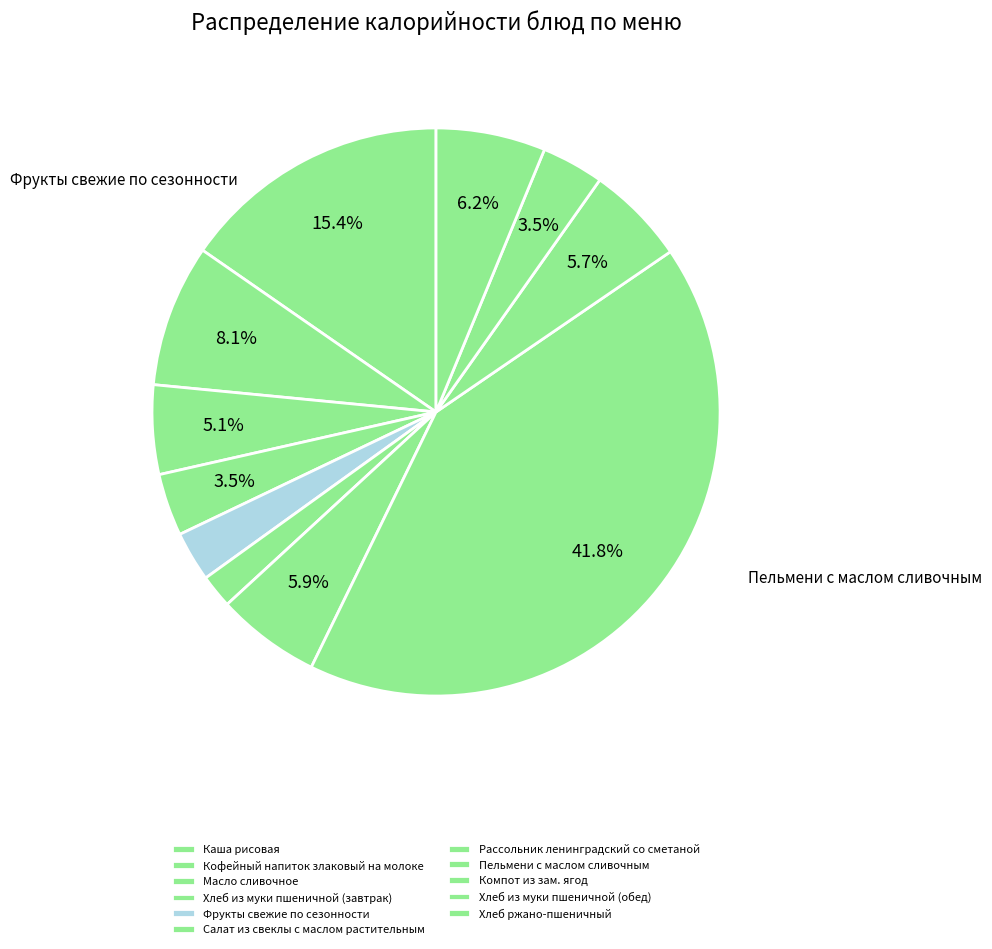

What is the change in value from Каша рисовая to Хлеб из муки пшеничной (обед)?

-174.2